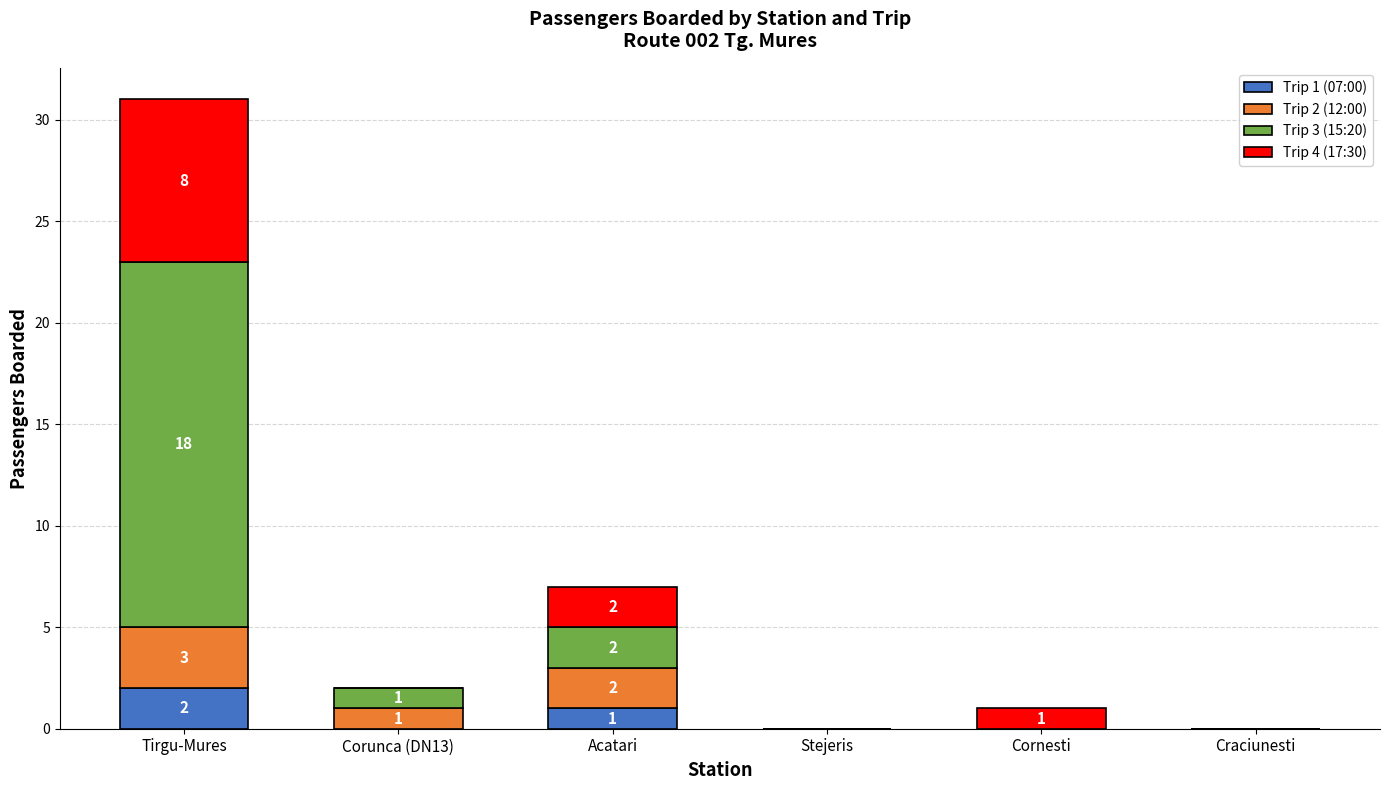

True or false: Trip 1 (07:00) has a value of 1 at Cornesti.

False